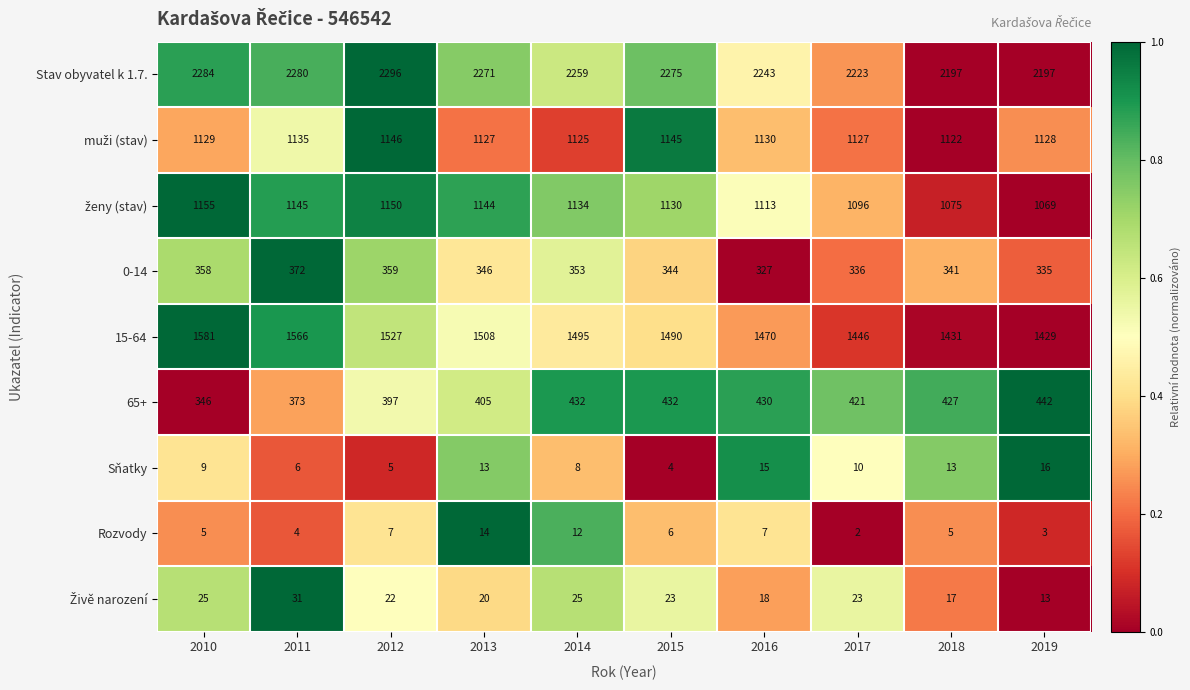

Which label corresponds to the largest value in the chart?

2012